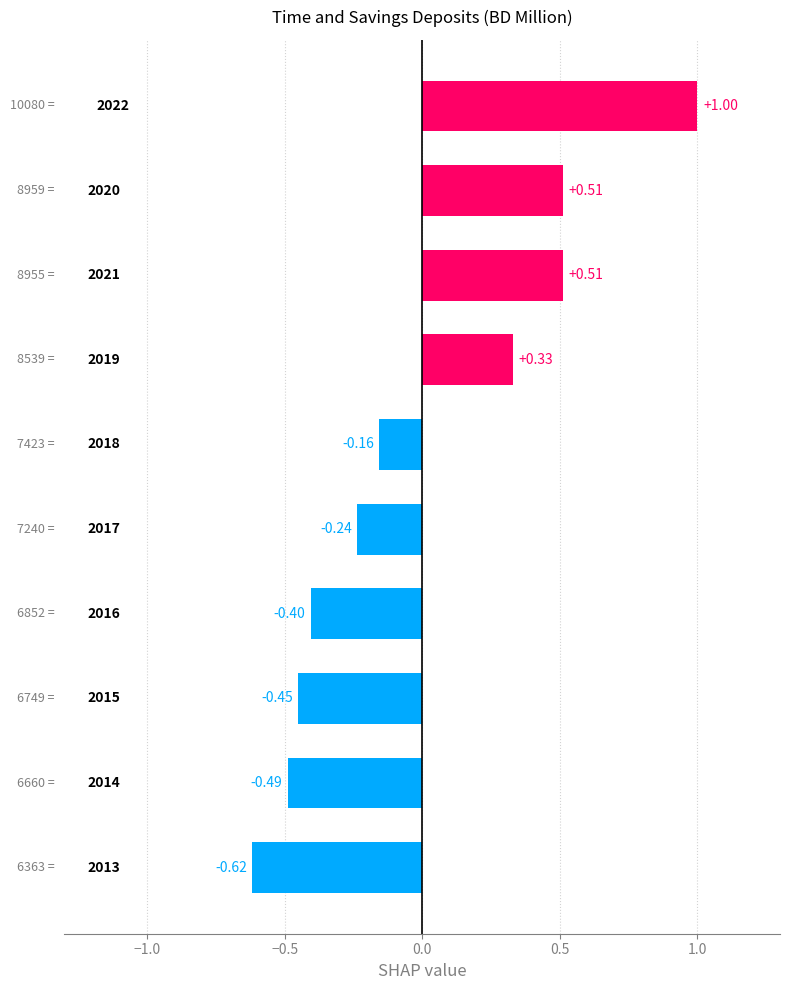

What is the difference between the maximum and minimum values?

1.6